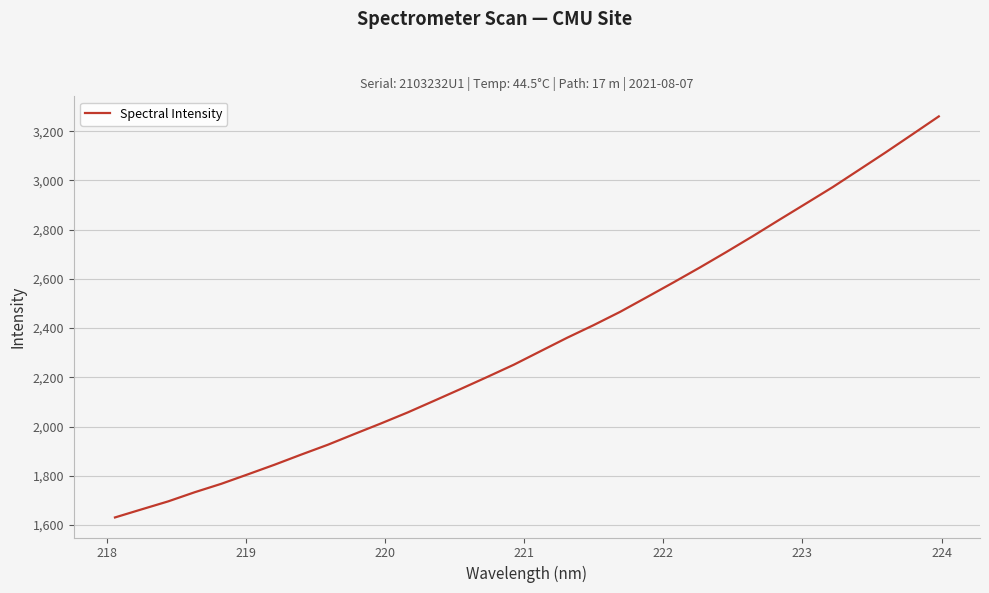

What is the maximum value shown in the chart?

3260.5